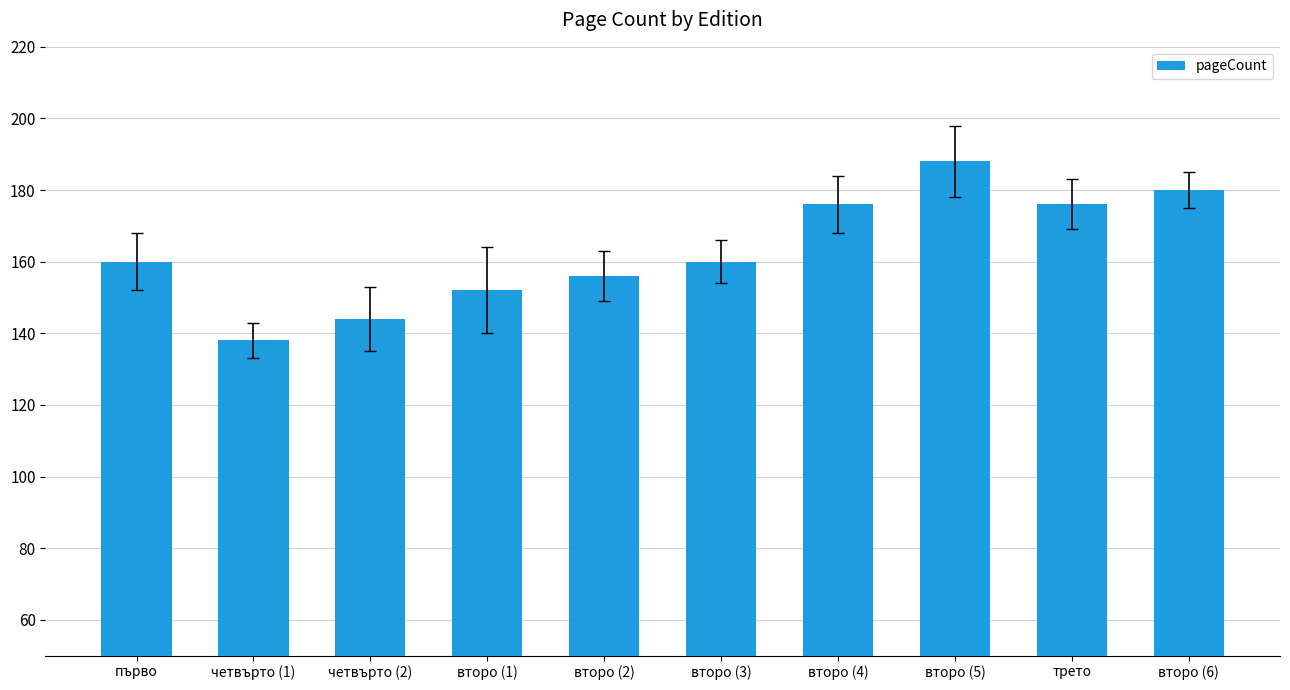

How many distinct data groups are displayed?

1